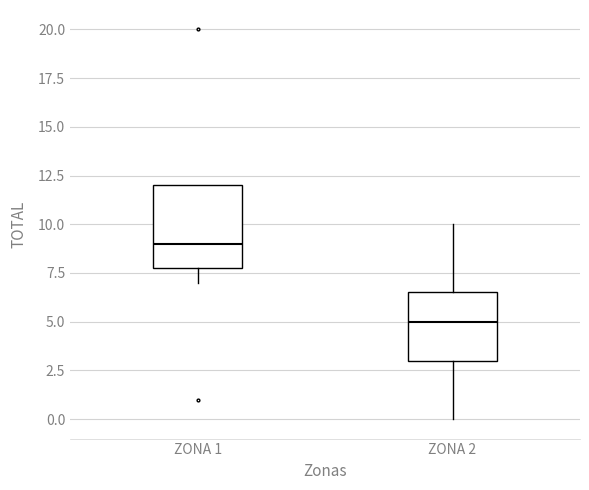

Reading left to right, read every box against the y-axis: the position of its median line, the range the box covers, and the ends of its whiskers. The values are not printed on the chart, so give them approximately, as read against the axis.

ZONA 1: median 9.0, box 8.0 to 12.0, whiskers 7.0 to 12.0
ZONA 2: median 5.0, box 3.0 to 6.5, whiskers 0.0 to 10.0